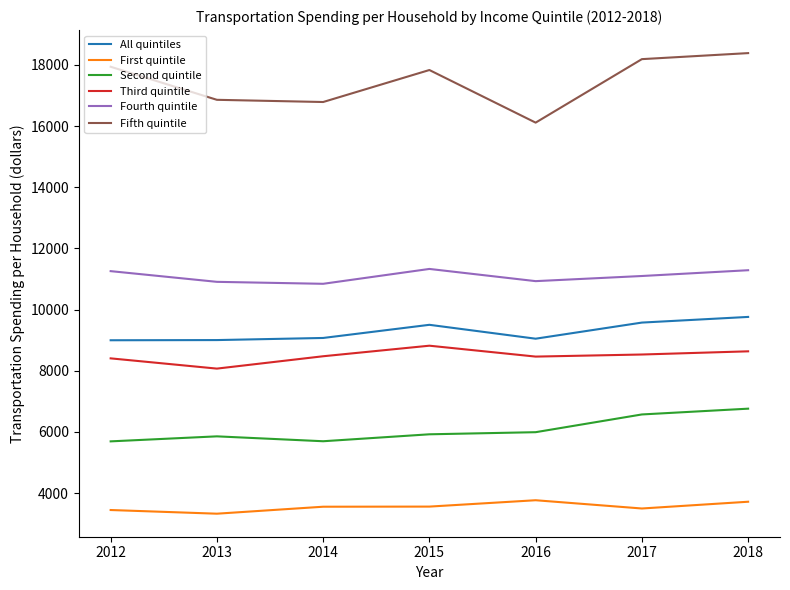

What is the sum of the Third quintile values at 2013 and 2012?

16477